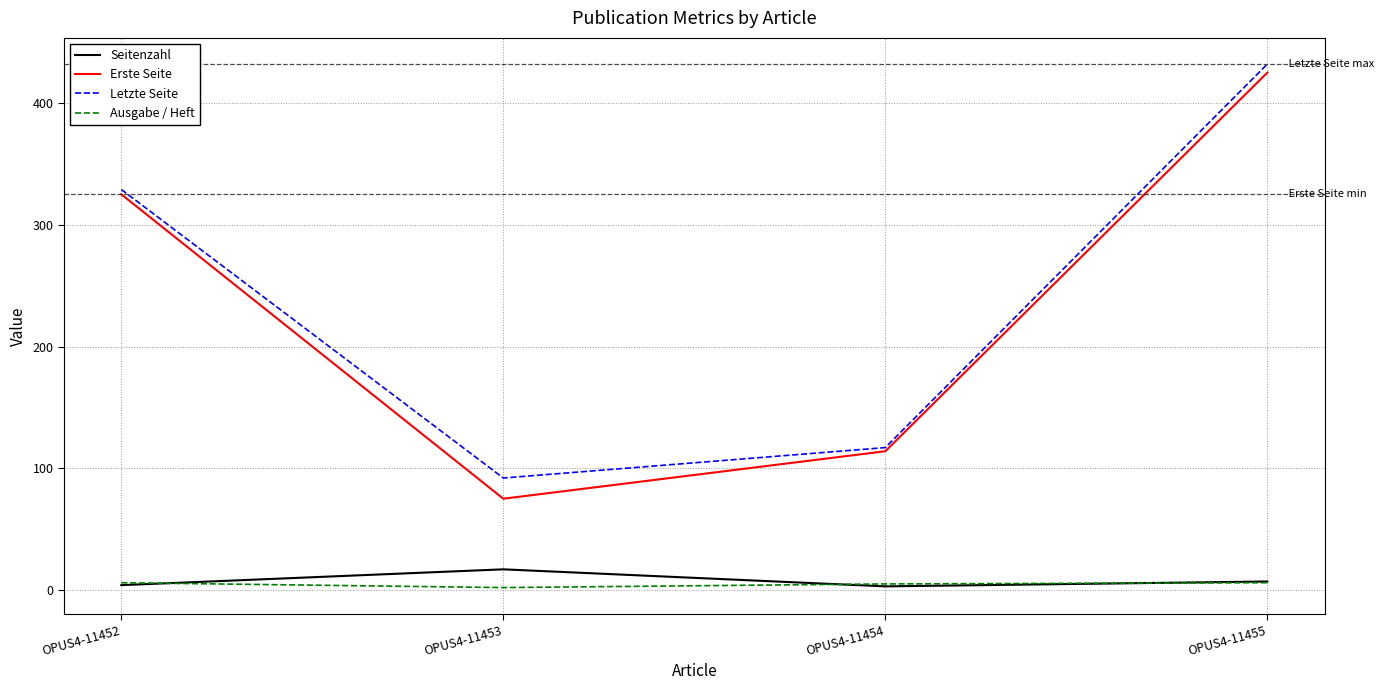

Rank the categories by Erste Seite value from highest to lowest.

OPUS4-11455, OPUS4-11452, OPUS4-11454, OPUS4-11453